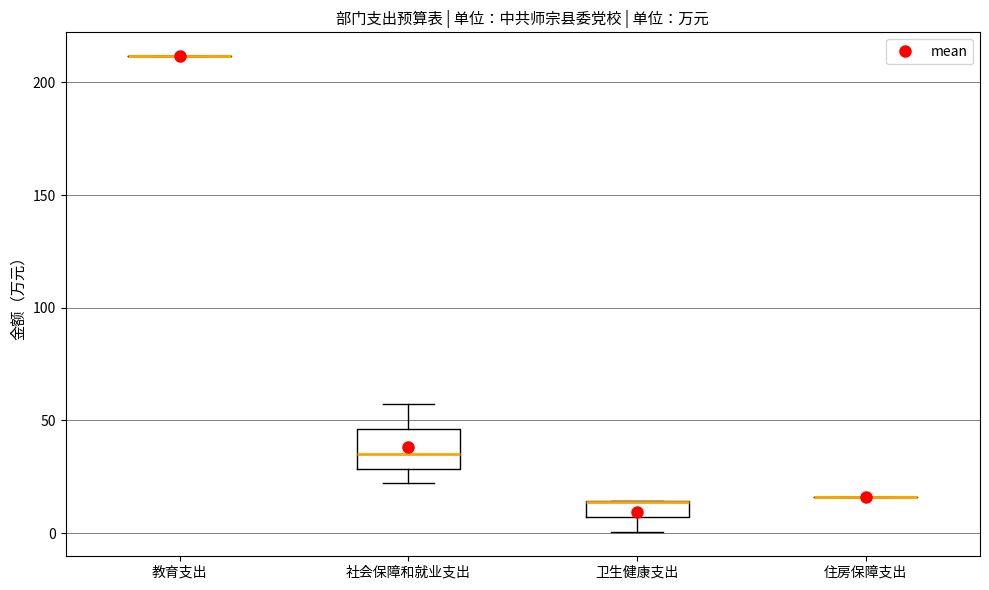

Comparing the boxes themselves (not the whiskers), which one is the tallest?

社会保障和就业支出